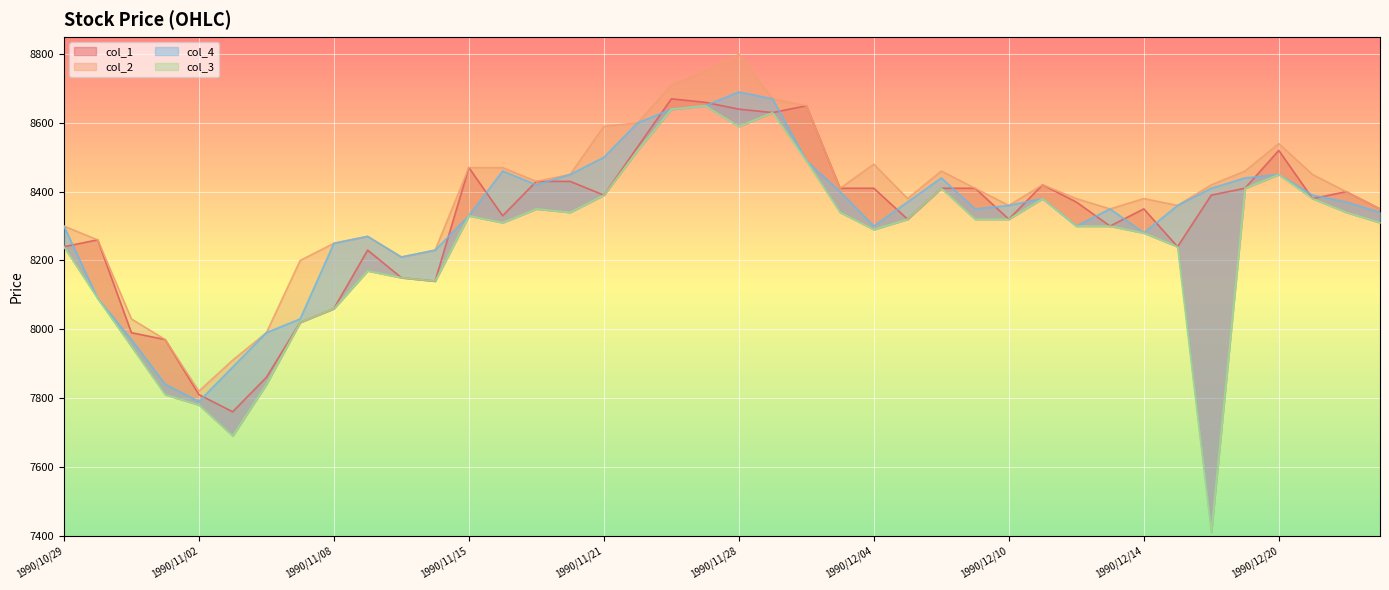

What is the total value across all series at 1990/12/11?

33600